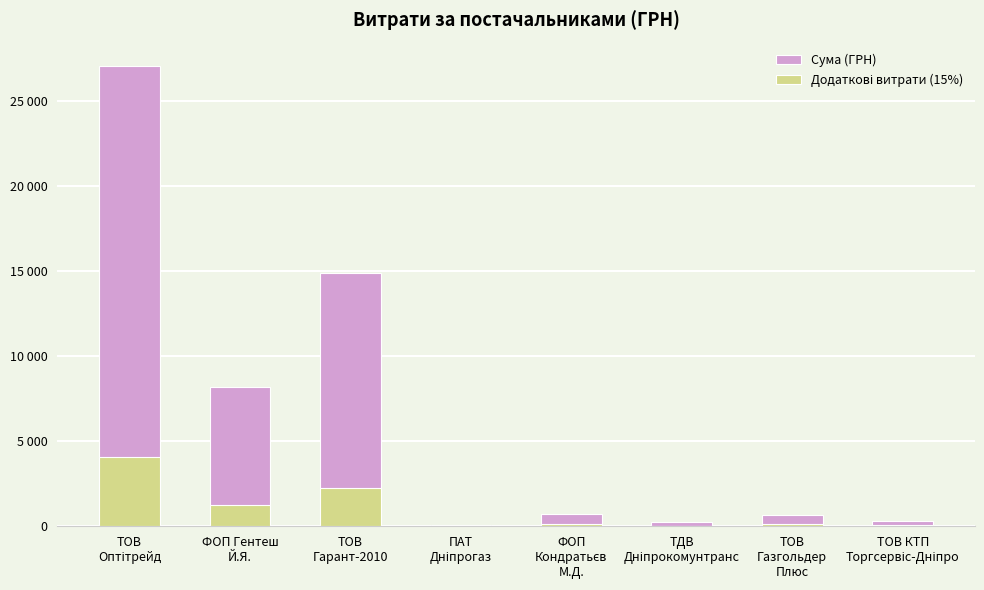

What is the smallest value displayed?

11.6